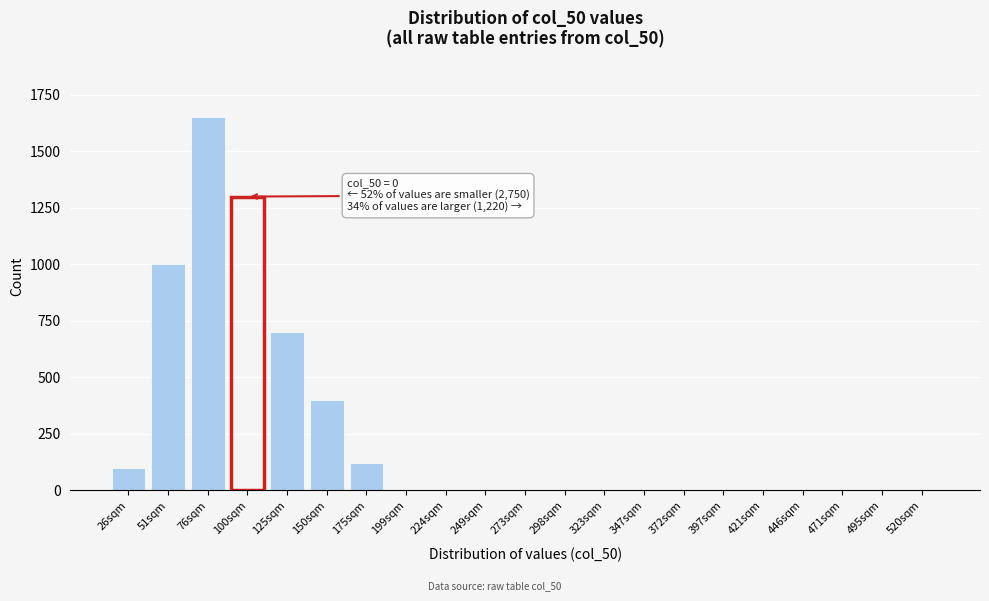

Reading left to right, list all the values displayed in this chart.

26sqm=100	51sqm=1000	76sqm=1650	100sqm=1300	125sqm=700	150sqm=400	175sqm=120	199sqm=0	224sqm=0	249sqm=0	273sqm=0	298sqm=0	323sqm=0	347sqm=0	372sqm=0	397sqm=0	421sqm=0	446sqm=0	471sqm=0	495sqm=0	520sqm=0